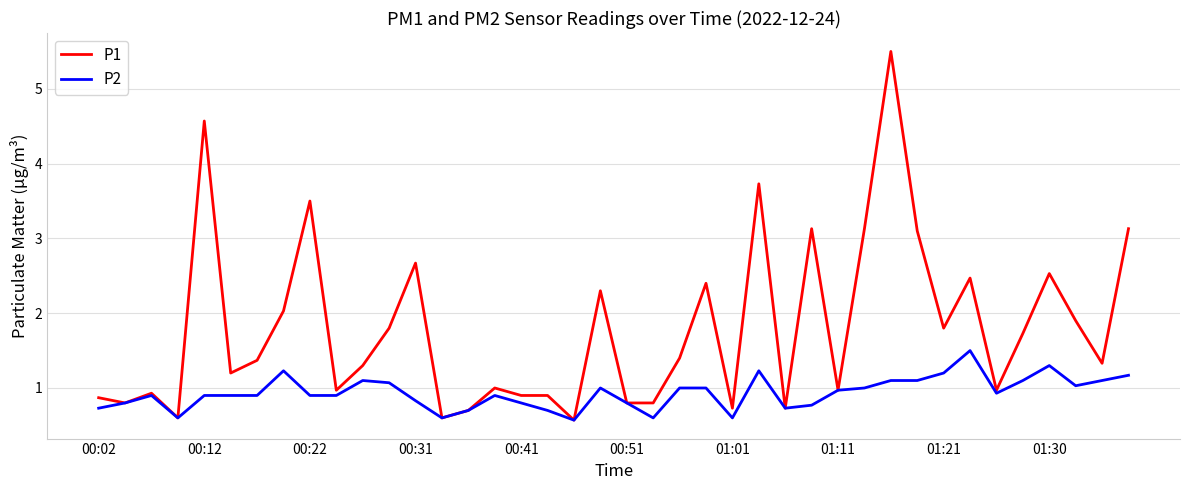

What is the highest value of the P1 series?

5.5